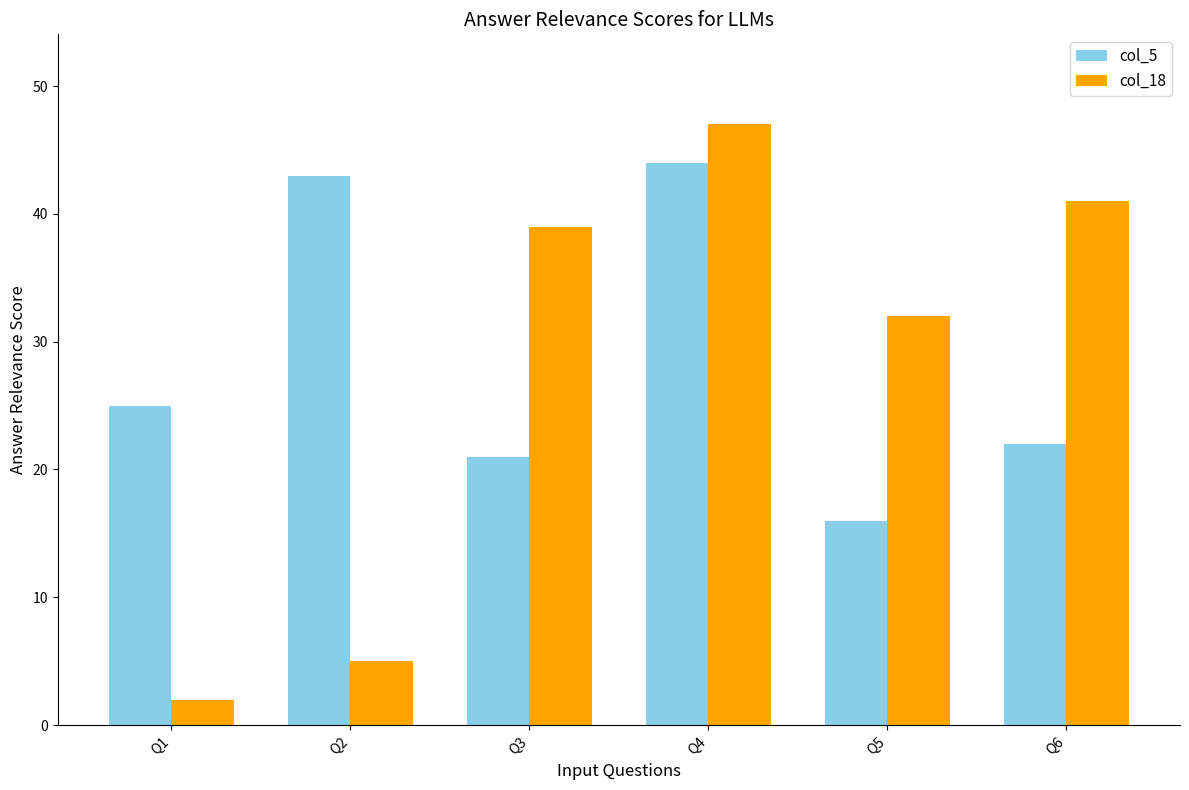

What are all the series names shown in the legend?

col_5, col_18